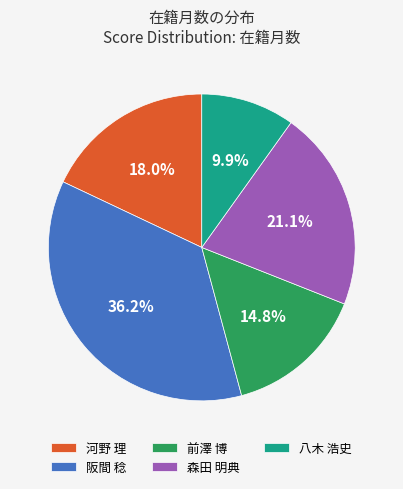

Is there a majority slice in this chart?

No